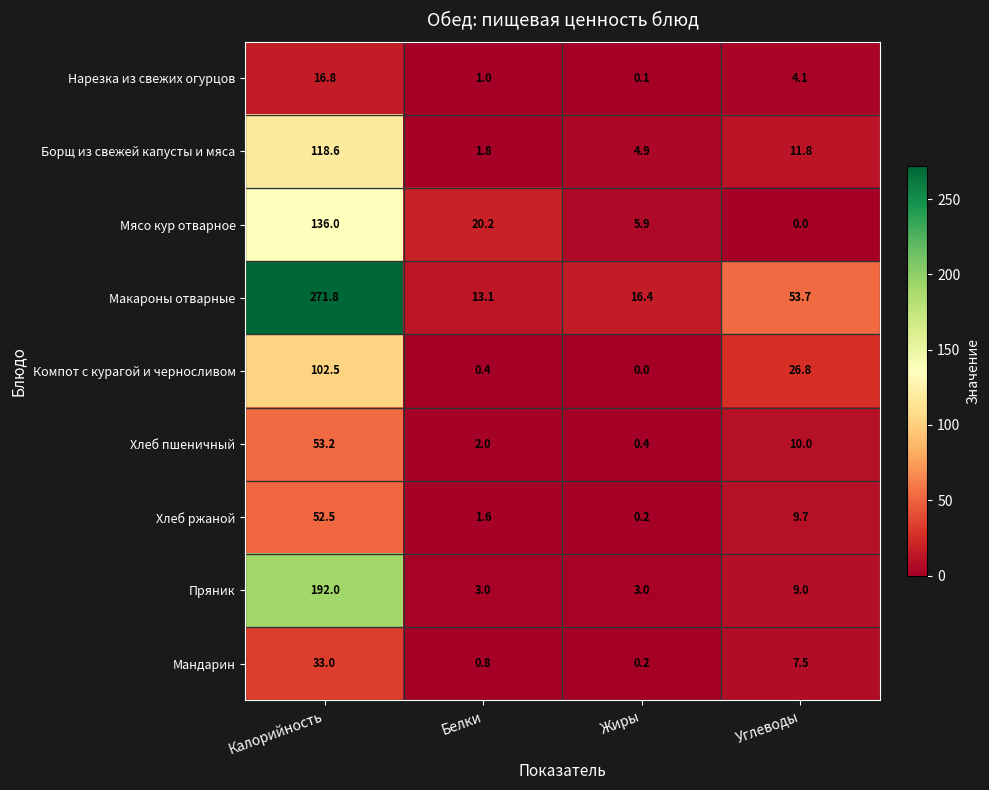

The value of Хлеб ржаной at Углеводы is 9.7. True or false?

True